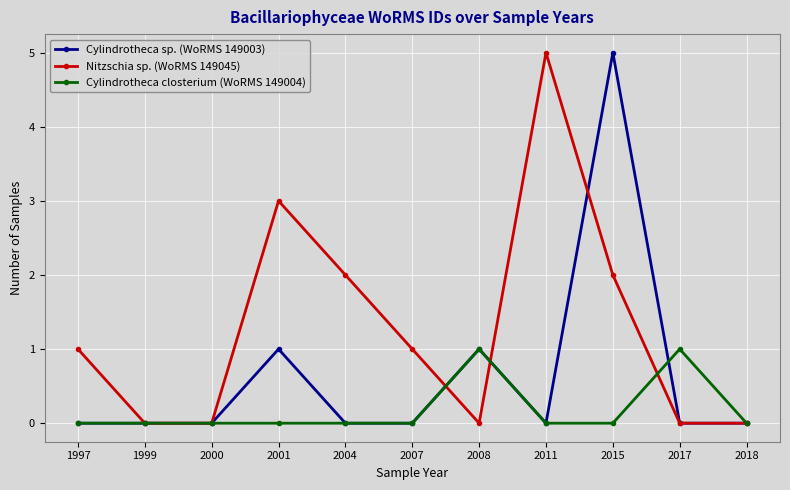

Which series has the largest total across all categories?

Nitzschia sp. (WoRMS 149045)